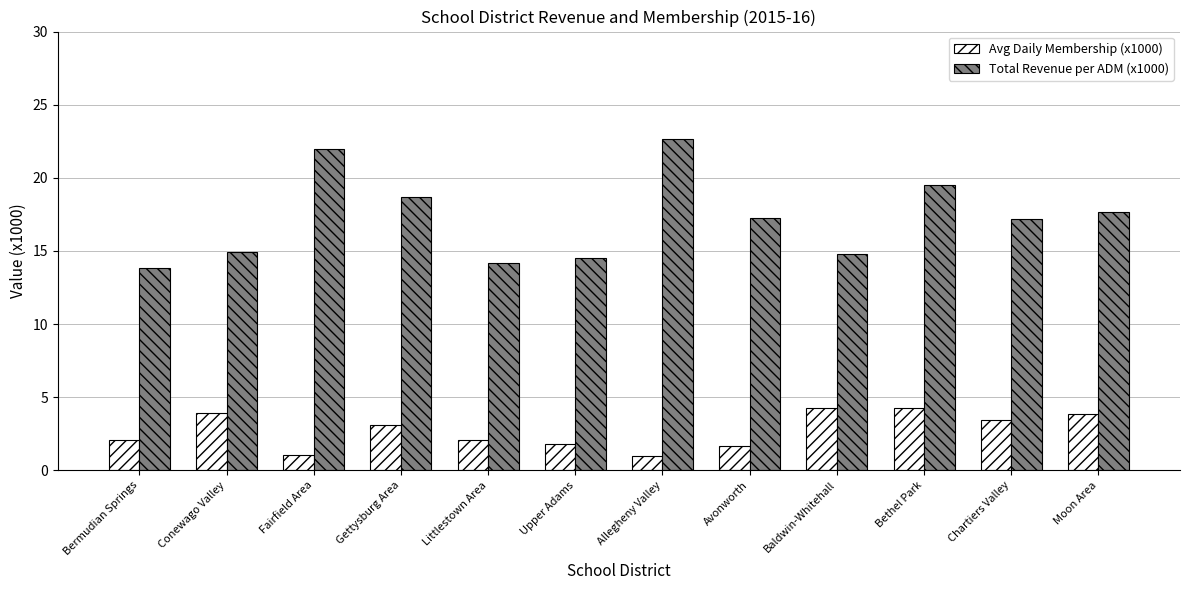

Are the bars grouped side by side (vs. stacked)?

Yes